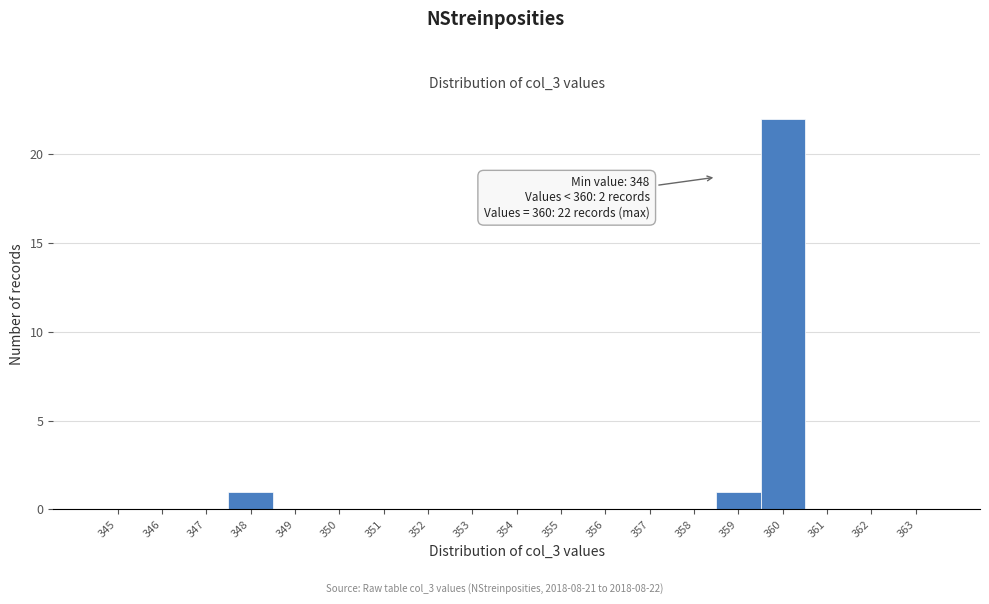

Reading right to left, extract all data points from this chart.

363=0	362=0	361=0	360=22	359=1	358=0	357=0	356=0	355=0	354=0	353=0	352=0	351=0	350=0	349=0	348=1	347=0	346=0	345=0